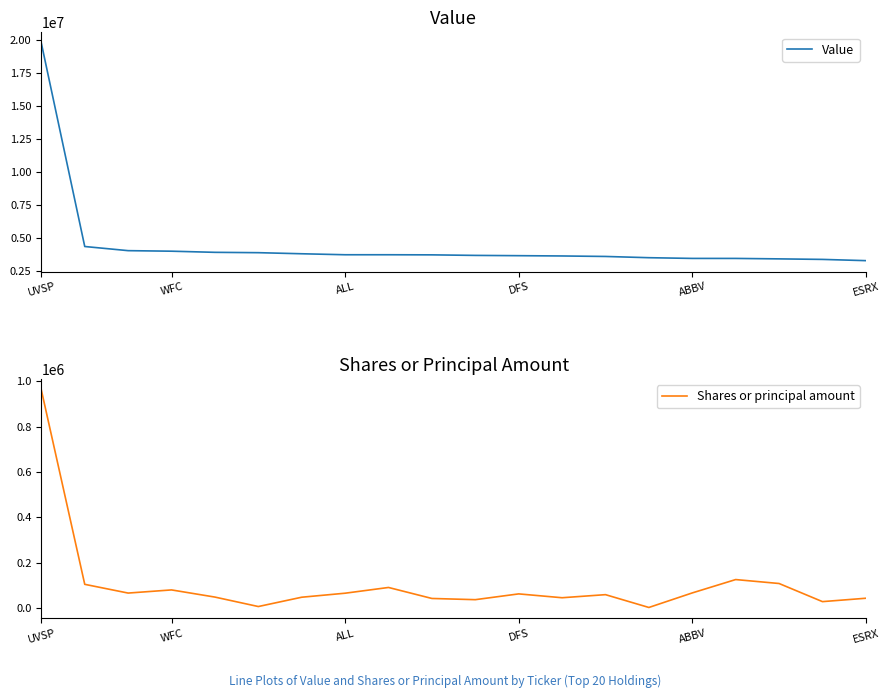

The Value series shows 5294551 at ABBV. True or false?

False